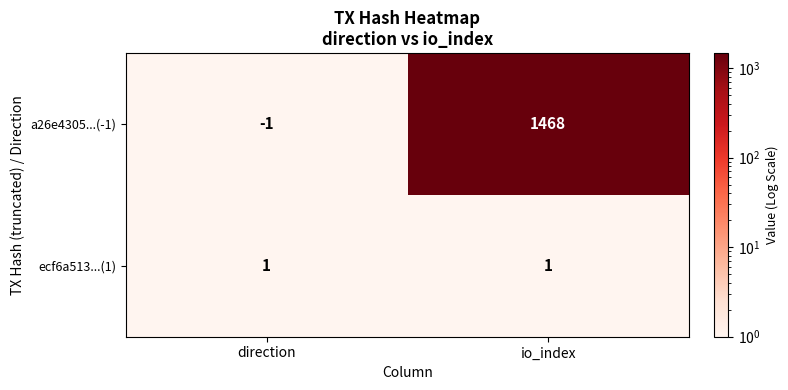

At which category does the chart reach its peak across all series?

io_index